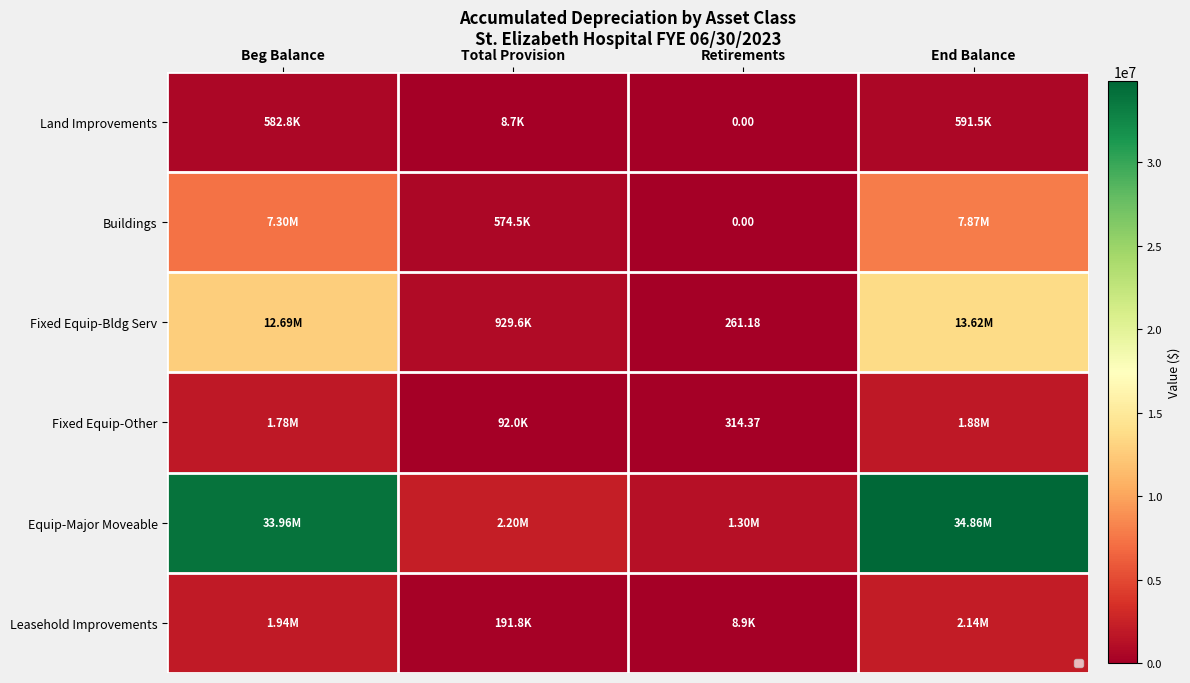

What is the approximate value of Land Improvements at End Balance?

591484.8